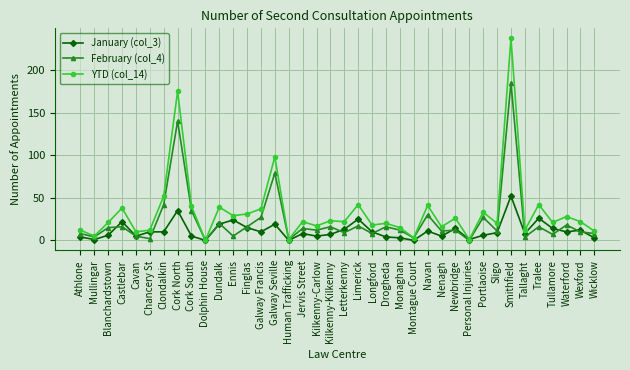

True or false: February (col_4) and January (col_3) intersect in this chart.

True